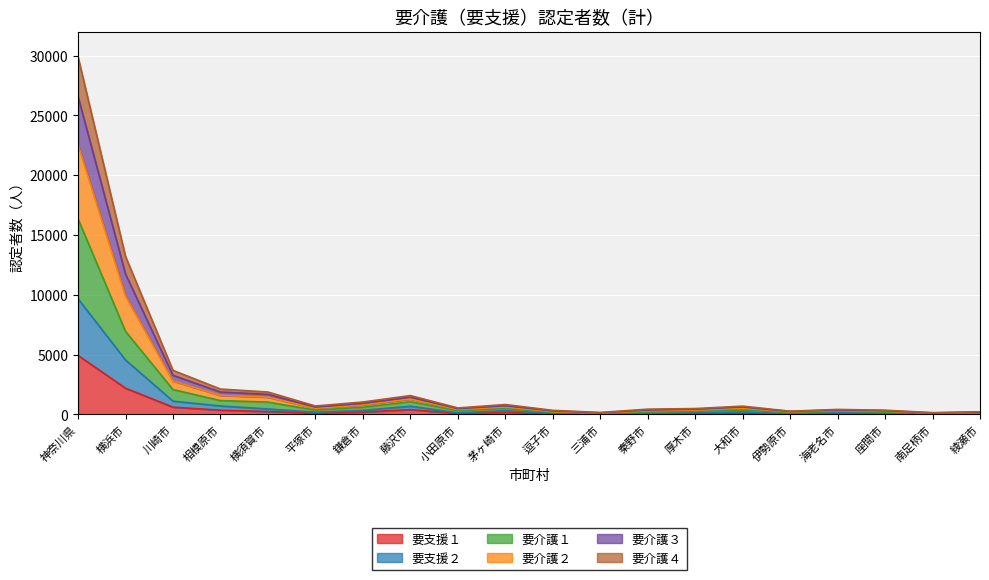

At which category is the sum across all series the highest?

神奈川県